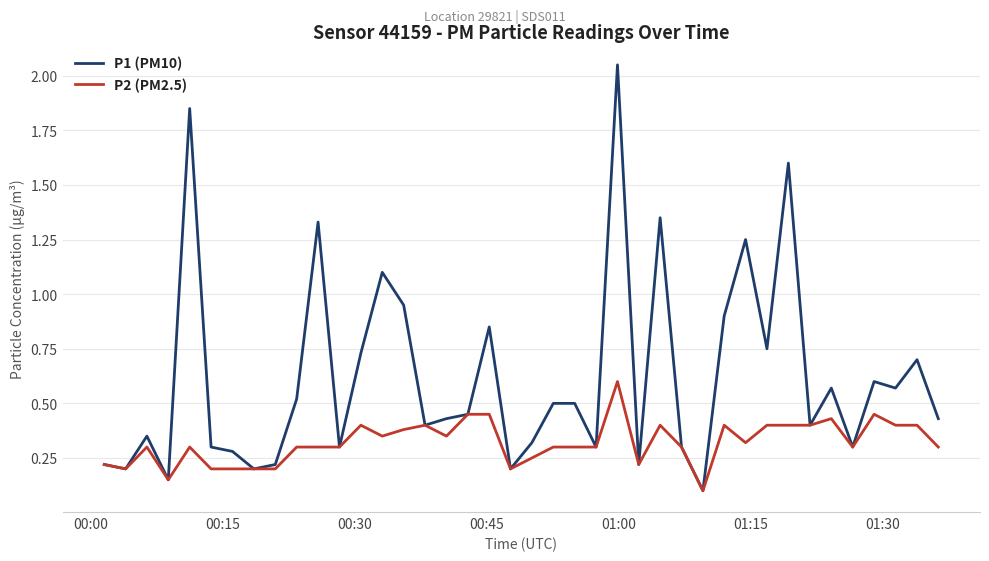

Rank the series by their maximum value, from lowest to highest.

P2 (PM2.5), P1 (PM10)